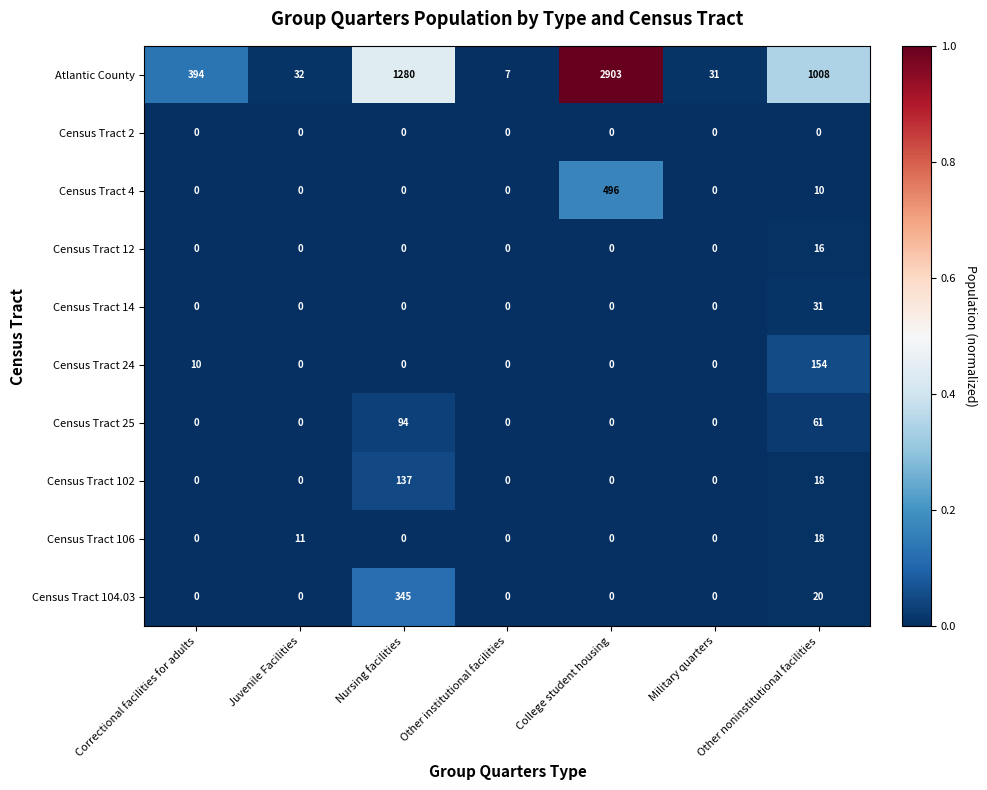

At which category is the sum across all series the highest?

College student housing